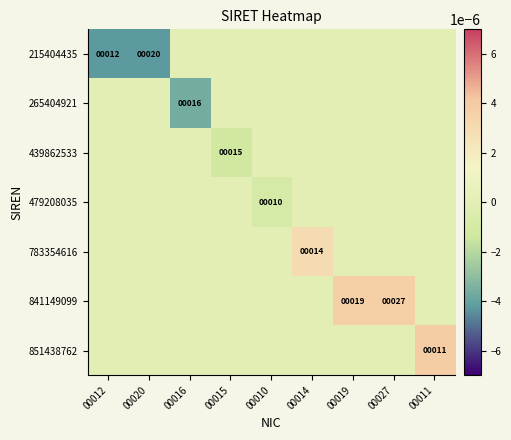

Count the number of categories in the chart.

9